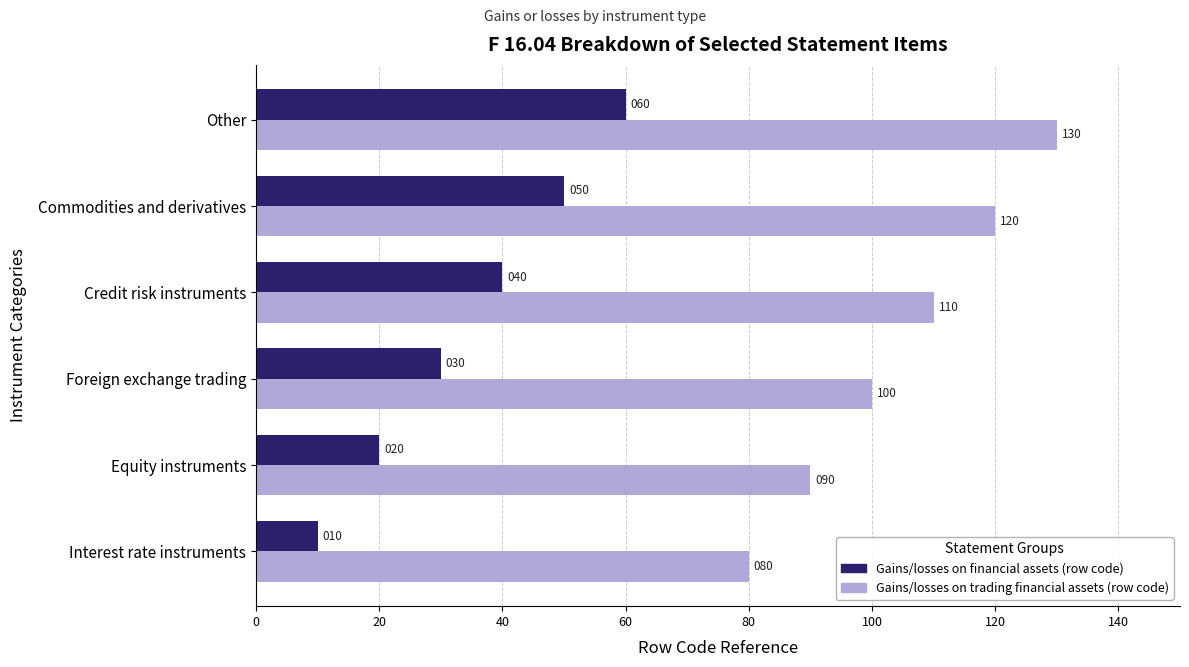

How many Gains/losses on financial assets (row code) values are between 20 and 50?

4